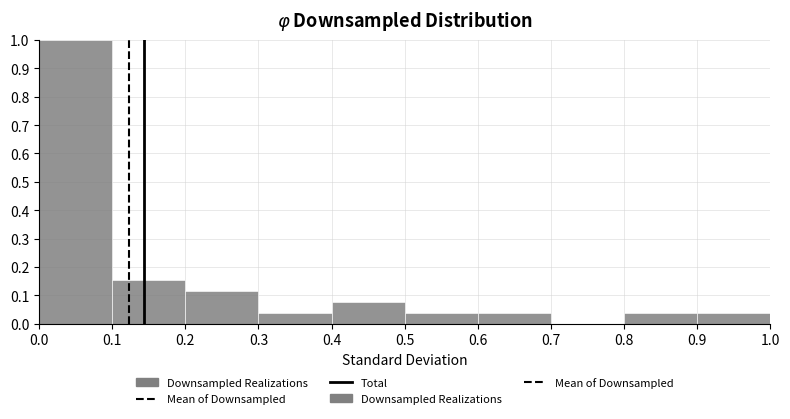

Reading left to right, list every bar in this chart as the range it spans on the x-axis followed by its height. The values are not printed on the chart, so give them approximately, as read against the axis.

0.0 to 0.1: 1.00
0.1 to 0.2: 0.15
0.2 to 0.3: 0.12
0.3 to 0.4: 0.04
0.4 to 0.5: 0.08
0.5 to 0.6: 0.04
0.6 to 0.7: 0.04
0.7 to 0.8: 0
0.8 to 0.9: 0.04
0.9 to 1.0: 0.04